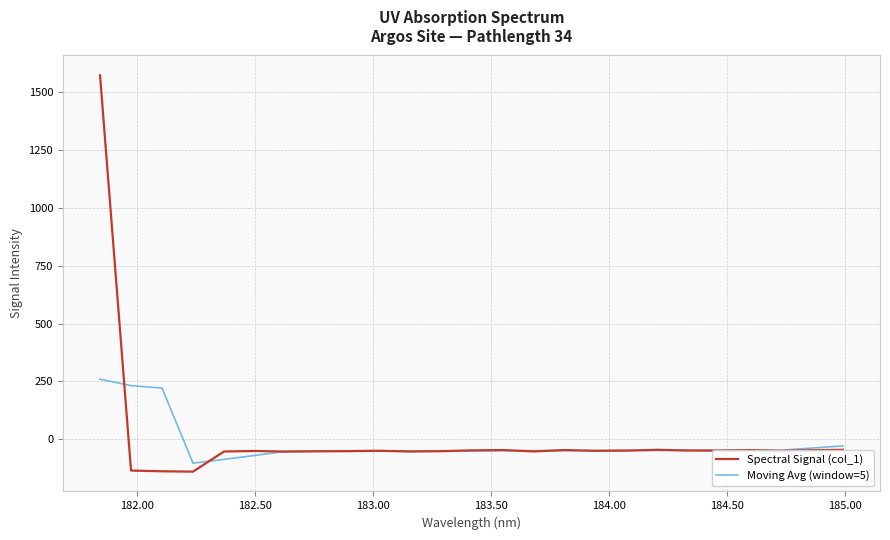

Which series has the widest spread of values?

Spectral Signal (col_1)